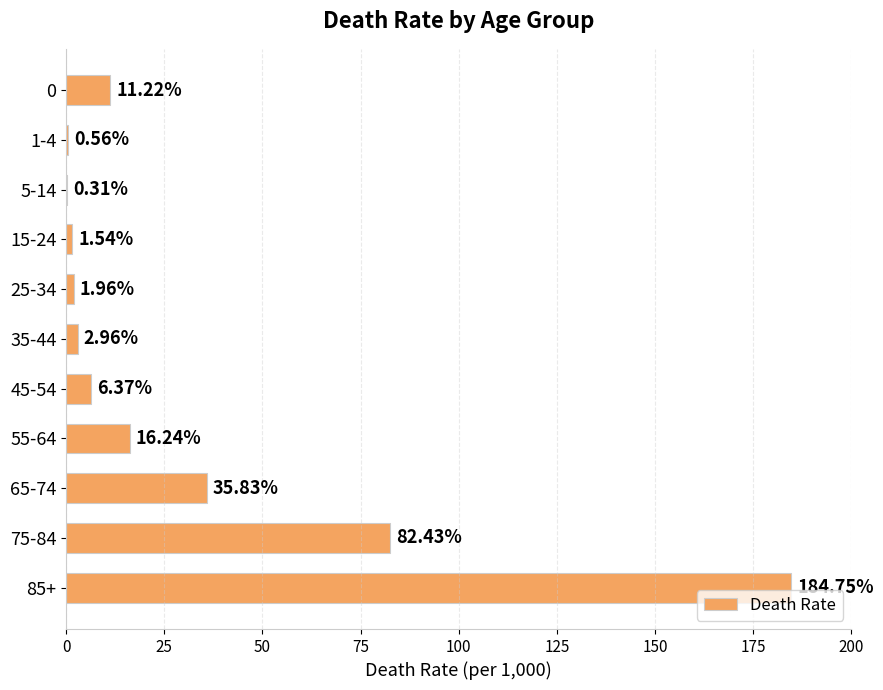

Which has a higher value, 65-74 or 35-44?

65-74